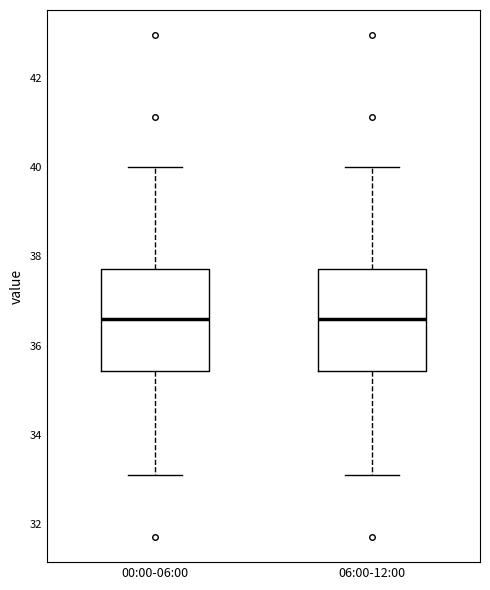

Reading left to right, read every box against the y-axis: the position of its median line, the range the box covers, and the ends of its whiskers. The values are not printed on the chart, so give them approximately, as read against the axis.

00:00-06:00: median 36.6, box 35.4 to 37.8, whiskers 33.2 to 40.0
06:00-12:00: median 36.6, box 35.4 to 37.8, whiskers 33.2 to 40.0